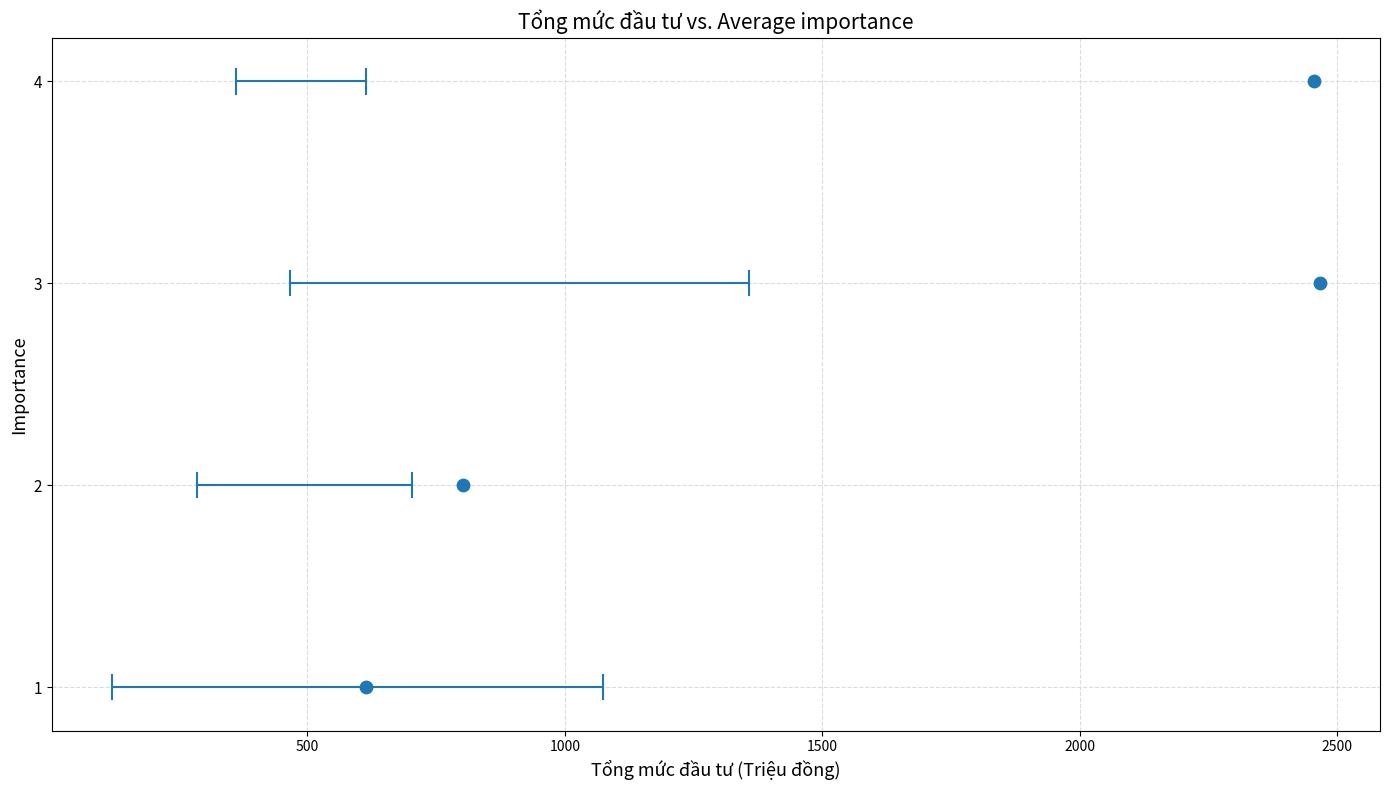

What is the range of Y values (max minus min)?

3